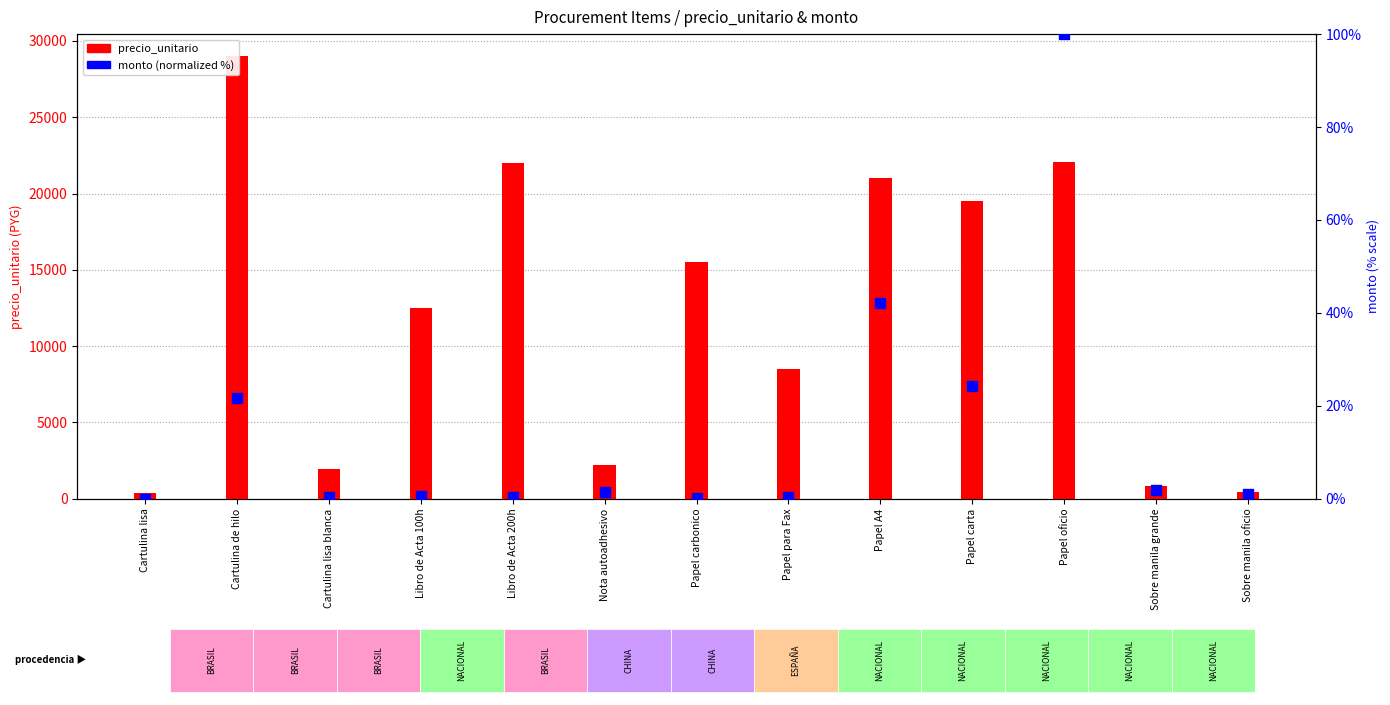

Which series has the largest total across all categories?

precio_unitario